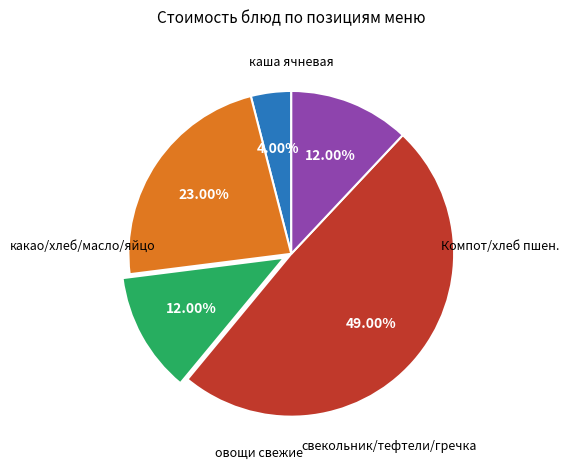

Is there a majority slice in this chart?

No